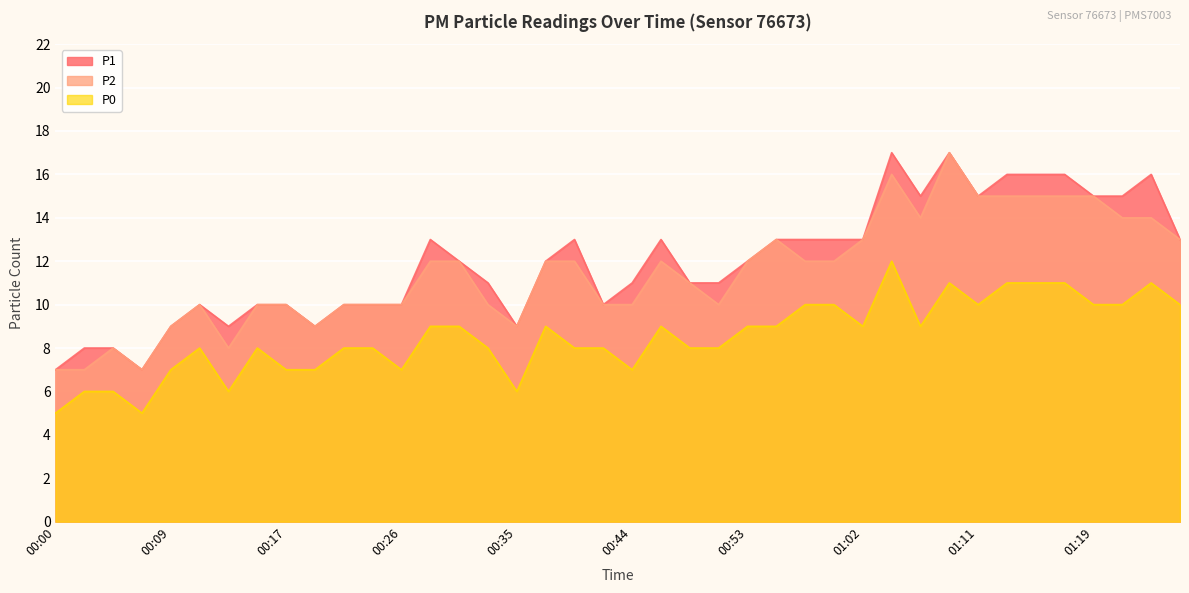

Rank the series at 00:17 from lowest to highest value.

P0, P1, P2